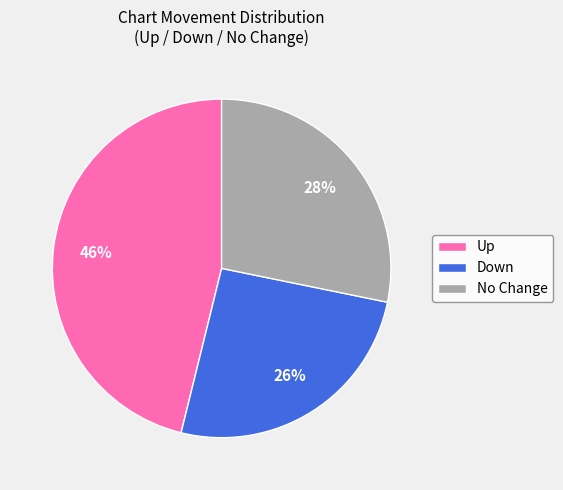

To the nearest percent, what is the difference between the Up and No Change slice percentages?

18%